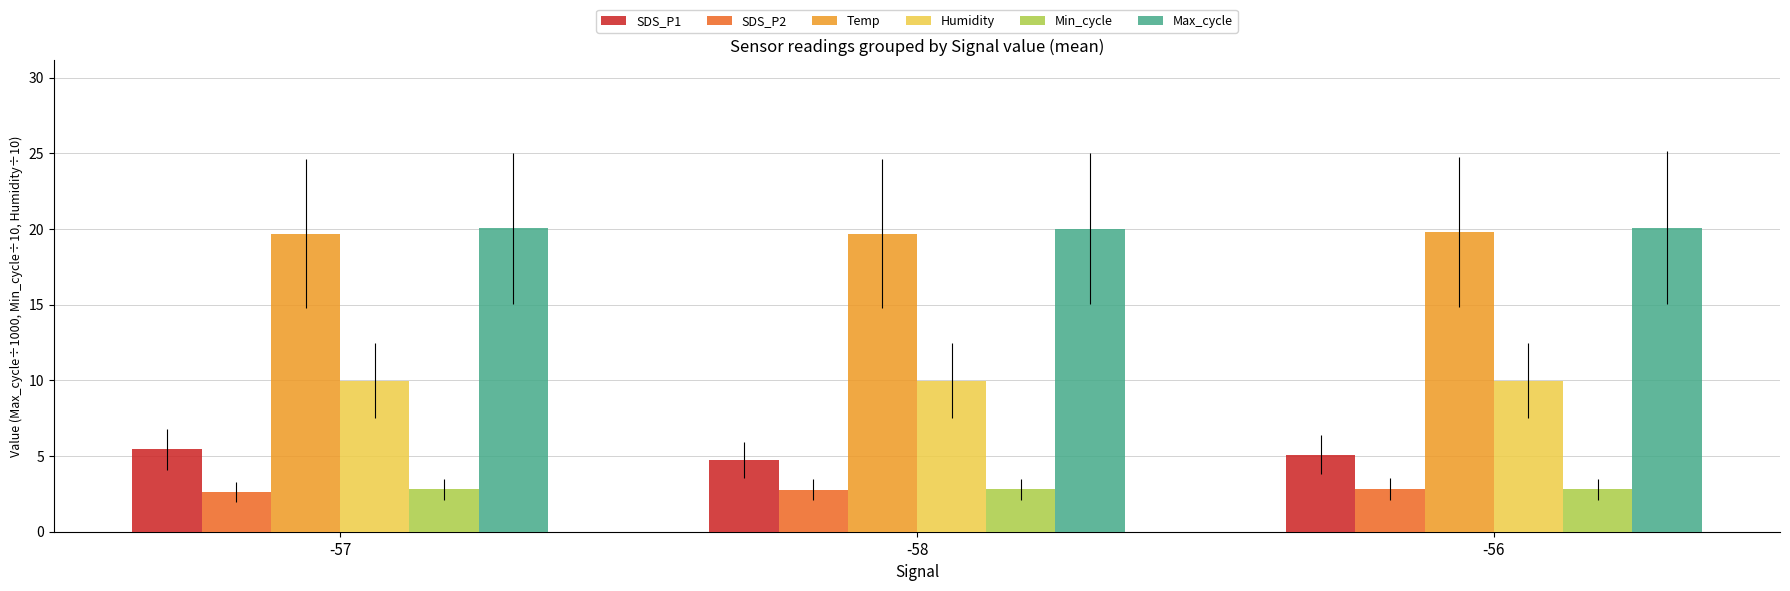

What is the value of the SDS_P1 bar at the 2nd from the left?

4.7